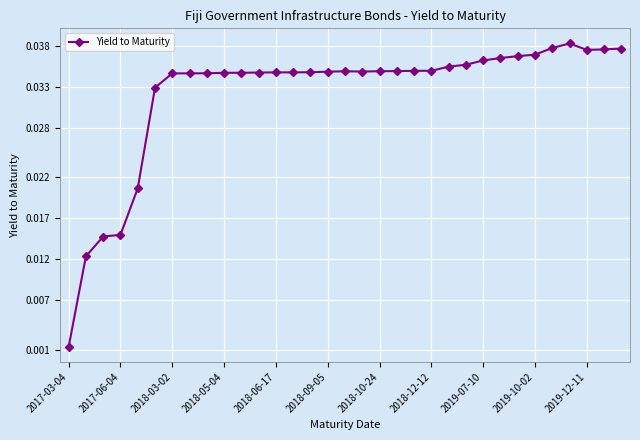

What is the label of the 13th point from the right?

20